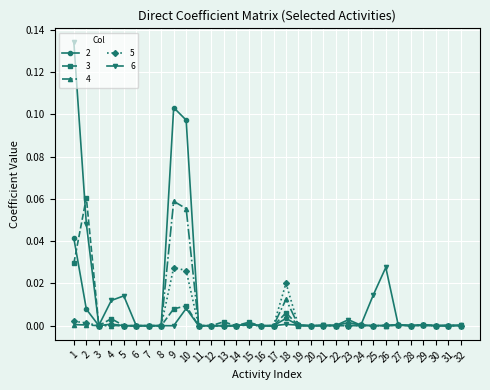

Between 7 and 25, which series saw the biggest shift?

6